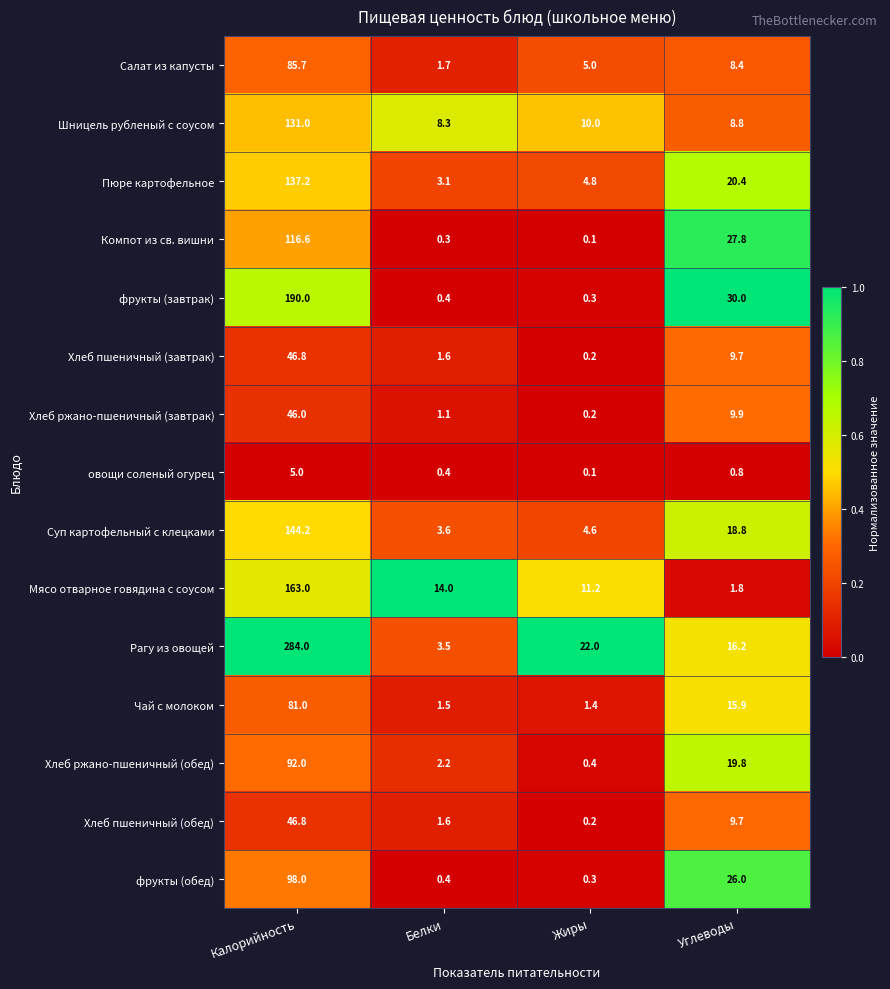

What is the sum of all фрукты (завтрак) values?

220.7